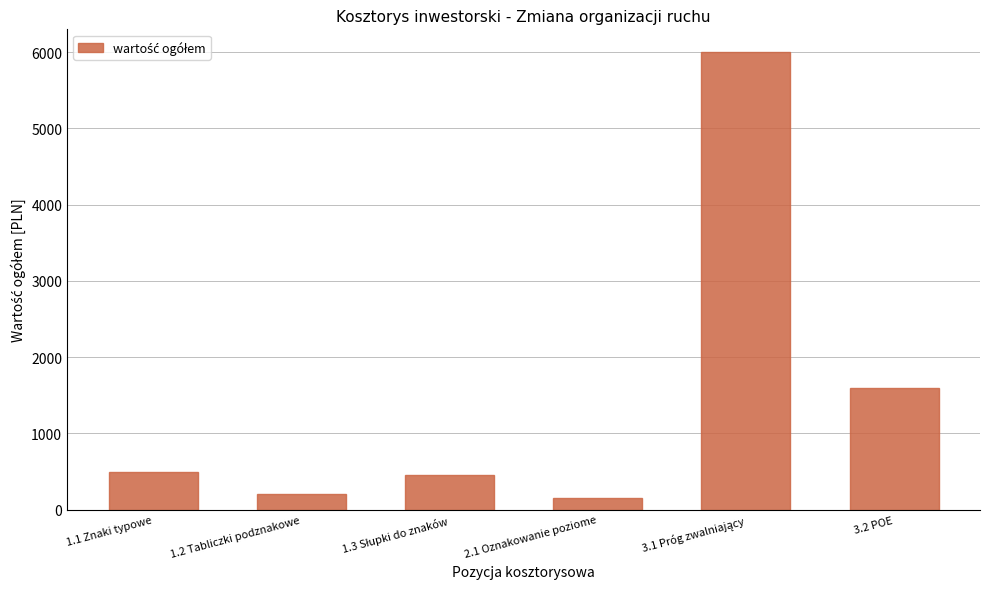

At which label is the value closest to 3079?

3.2 POE